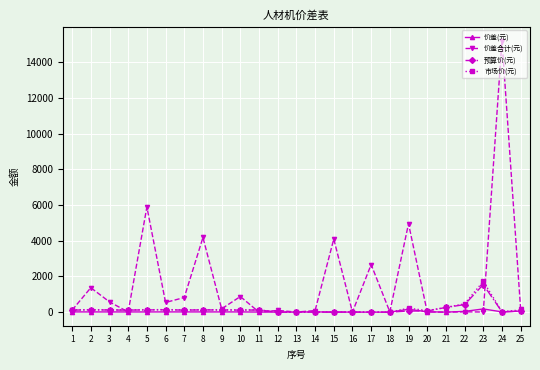

What is the lowest value of the 价差(元) series?

0.2